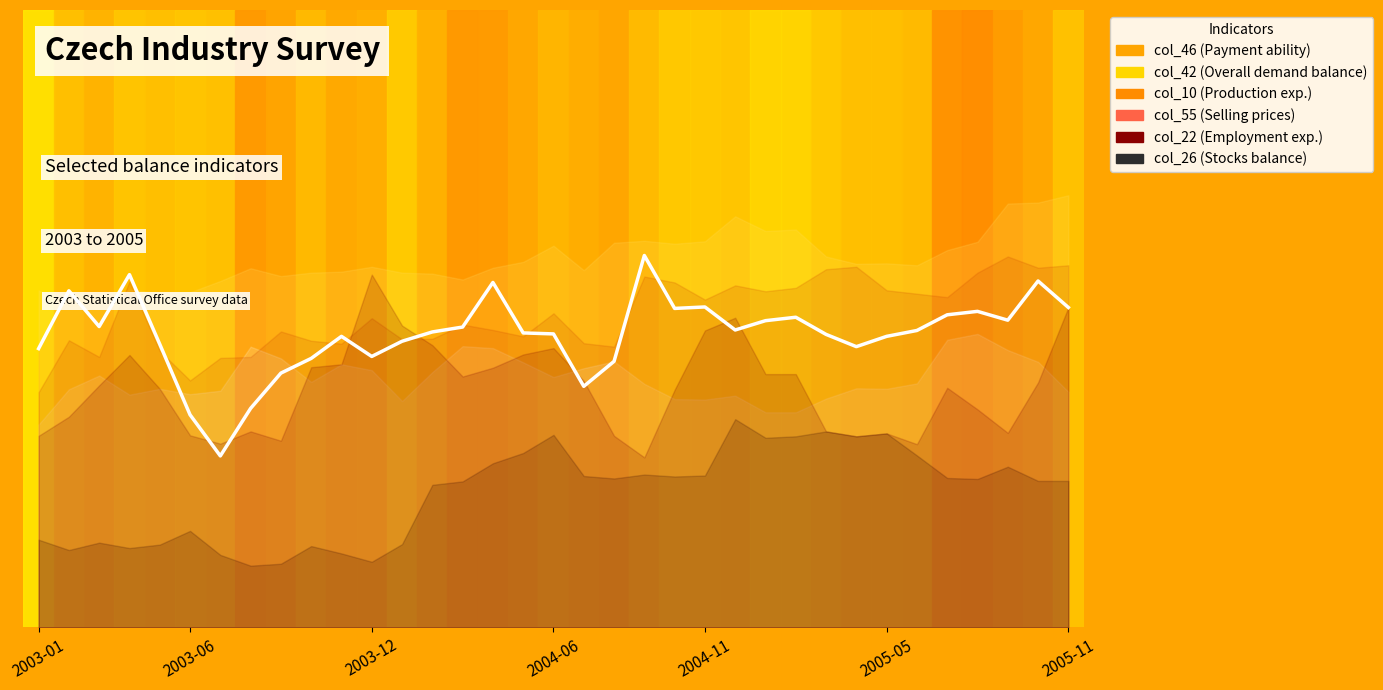

How many interior local peaks (higher than both neighbors) does the data have?

9